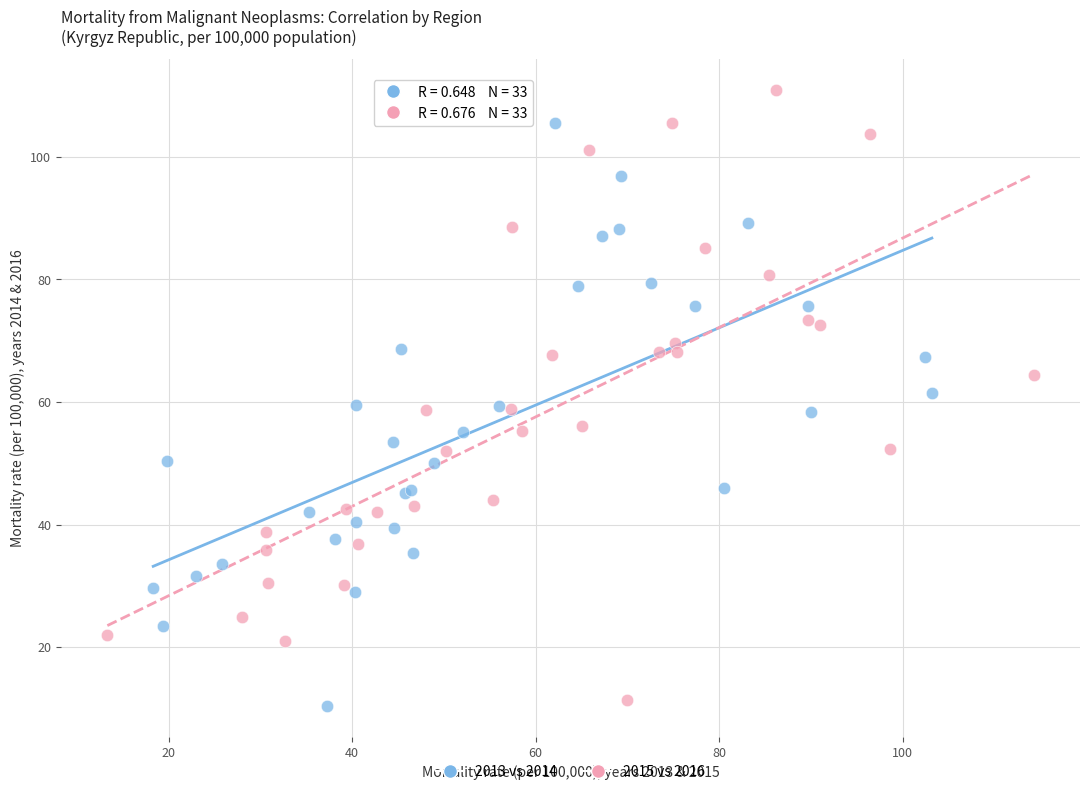

Which series reaches the maximum Y coordinate?

2015 vs 2016